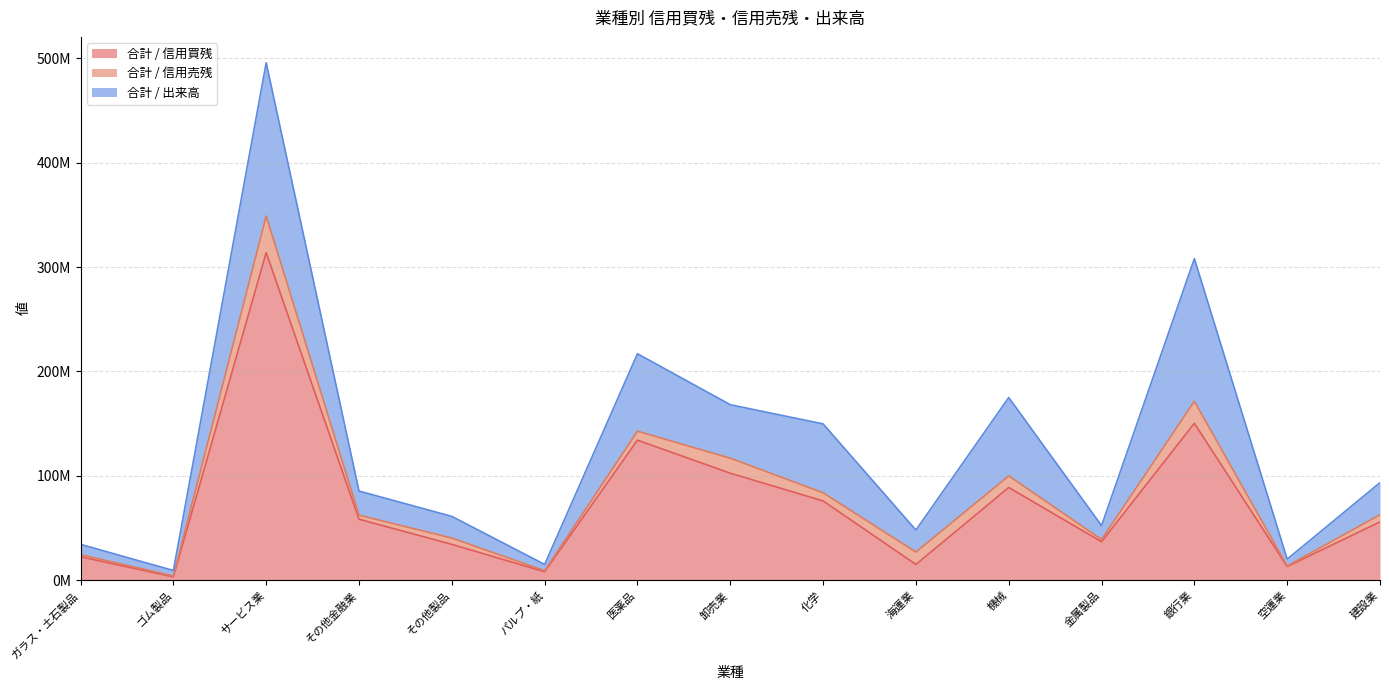

What is the label of the 3rd point from the right?

銀行業